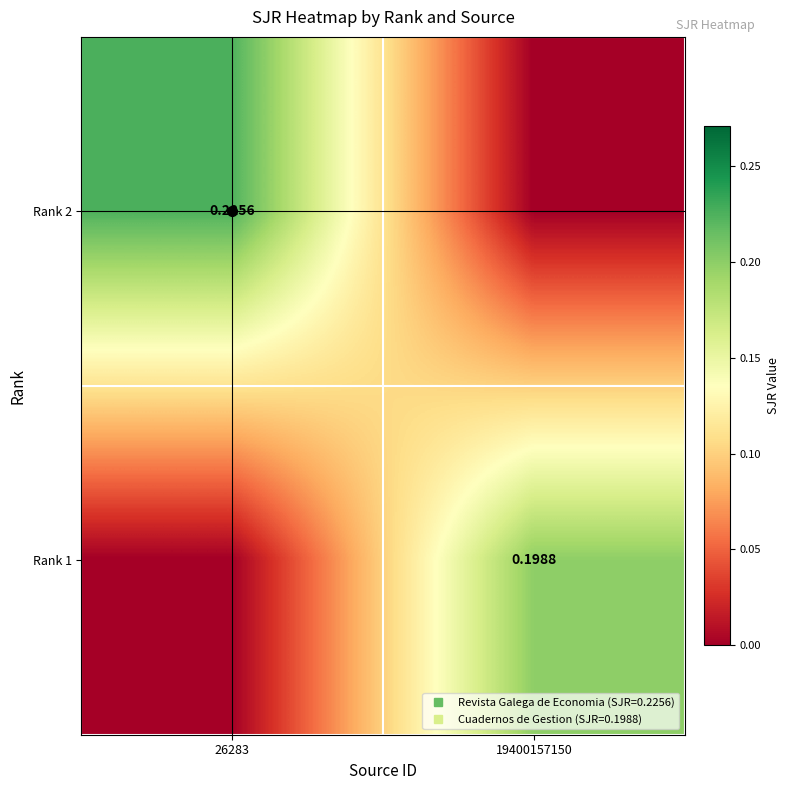

Between 19400157150 and 26283, which is larger?

26283